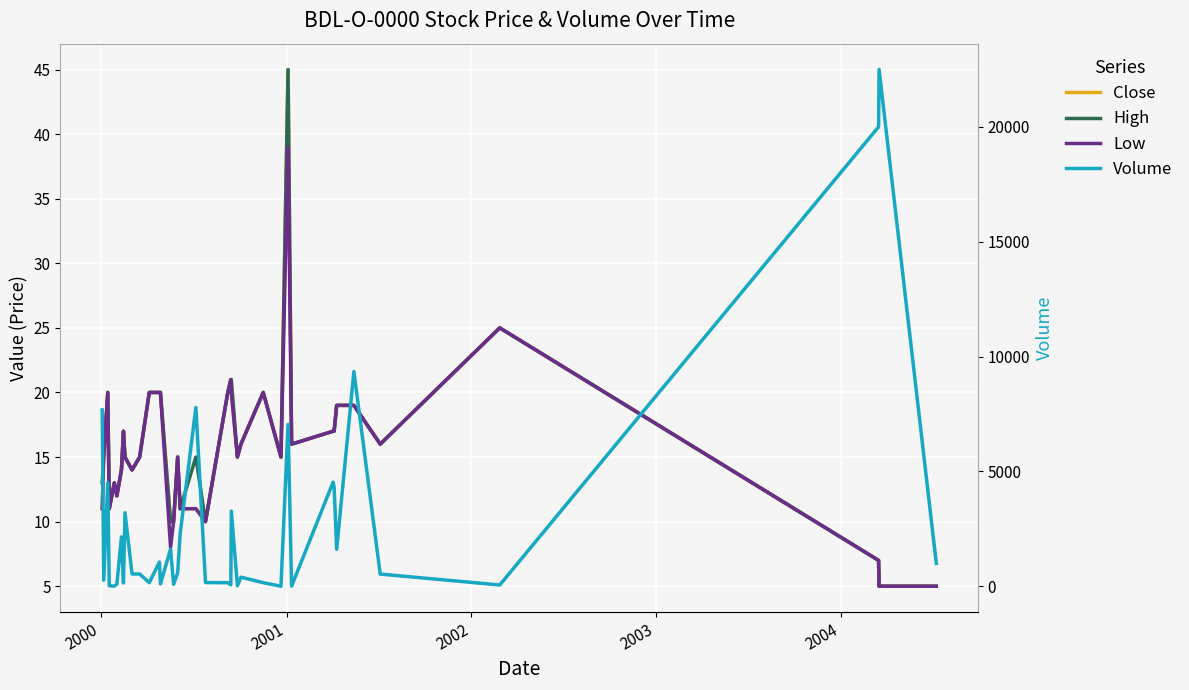

Does the chart display data point markers on the line(s)?

No